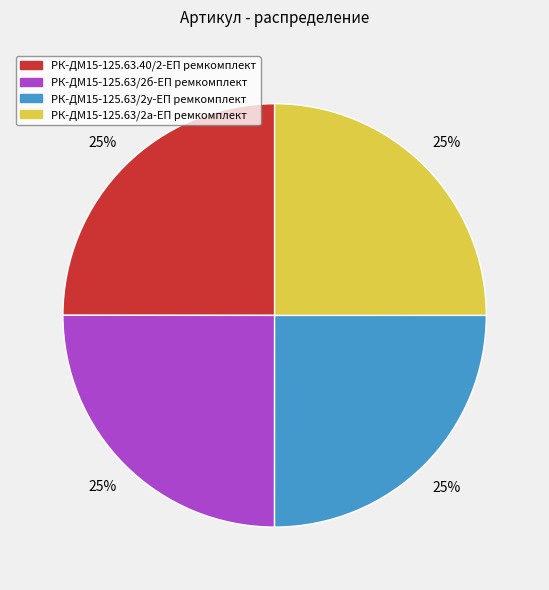

To the nearest percent, what percentage of the pie is РК-ДМ15-125.63/2б-ЕП ремкомплект?

25%